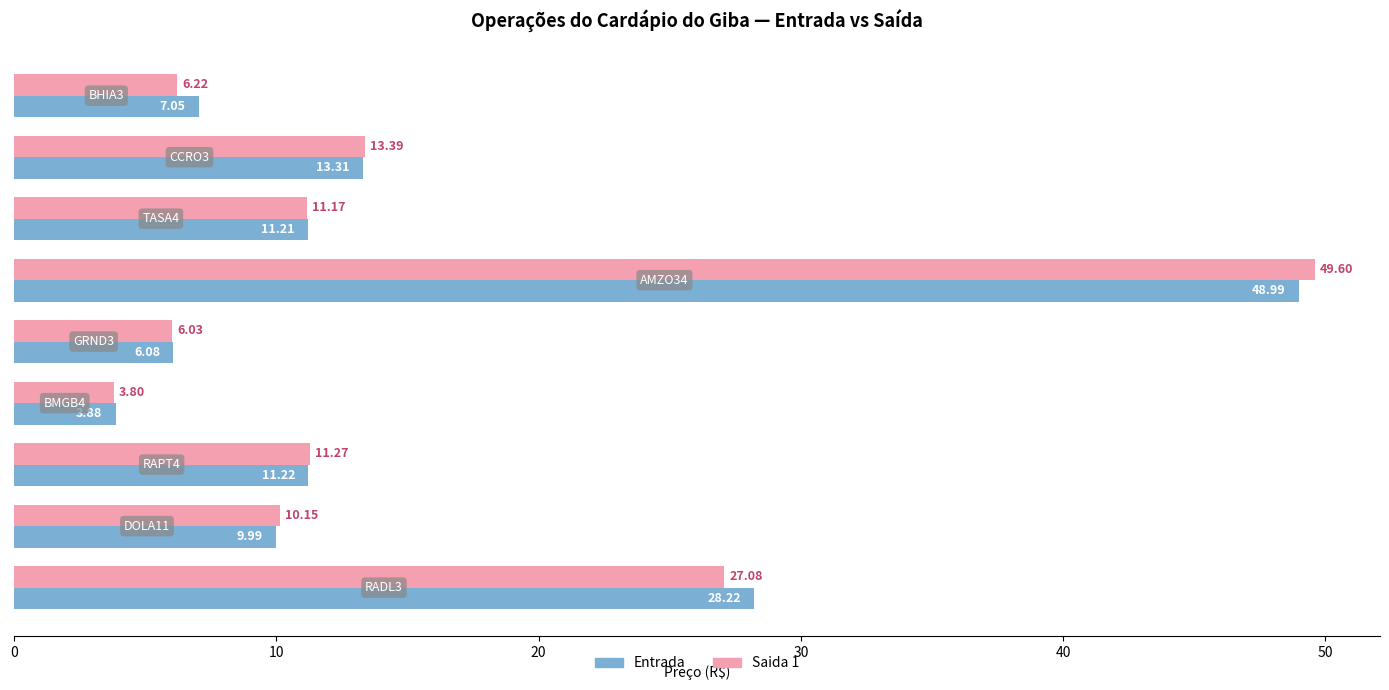

Which series has the largest range (max minus min)?

Saida 1